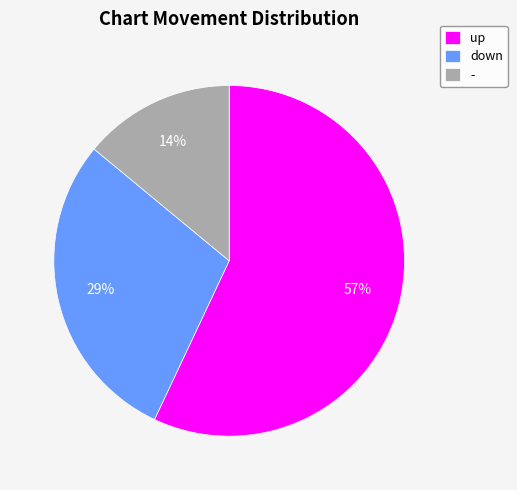

To the nearest percent, what is the combined percentage of up and -?

71%